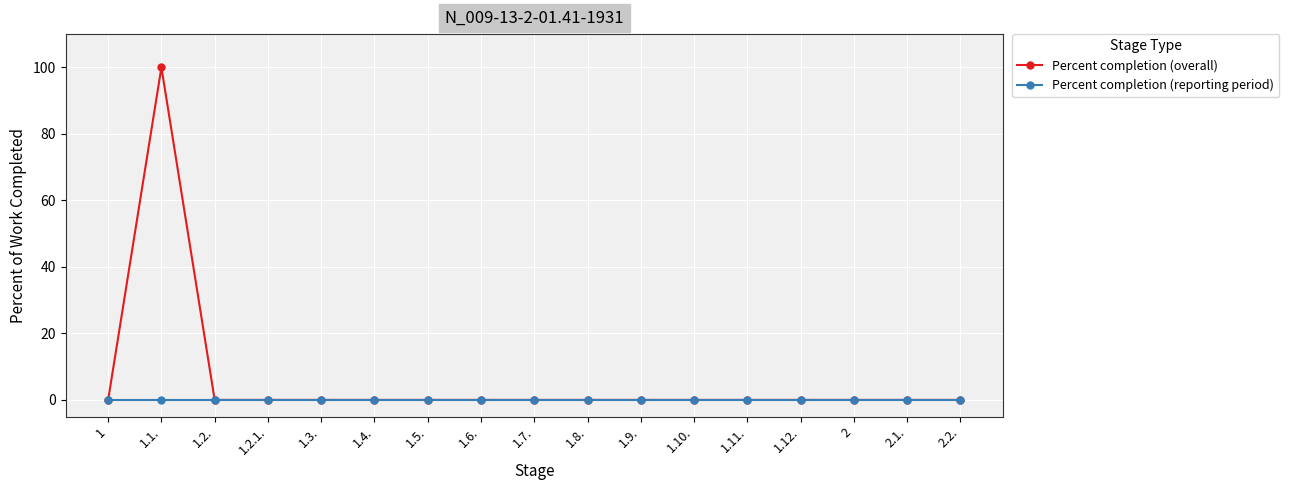

The Percent completion (overall) series shows -46 at 1.6.. True or false?

False